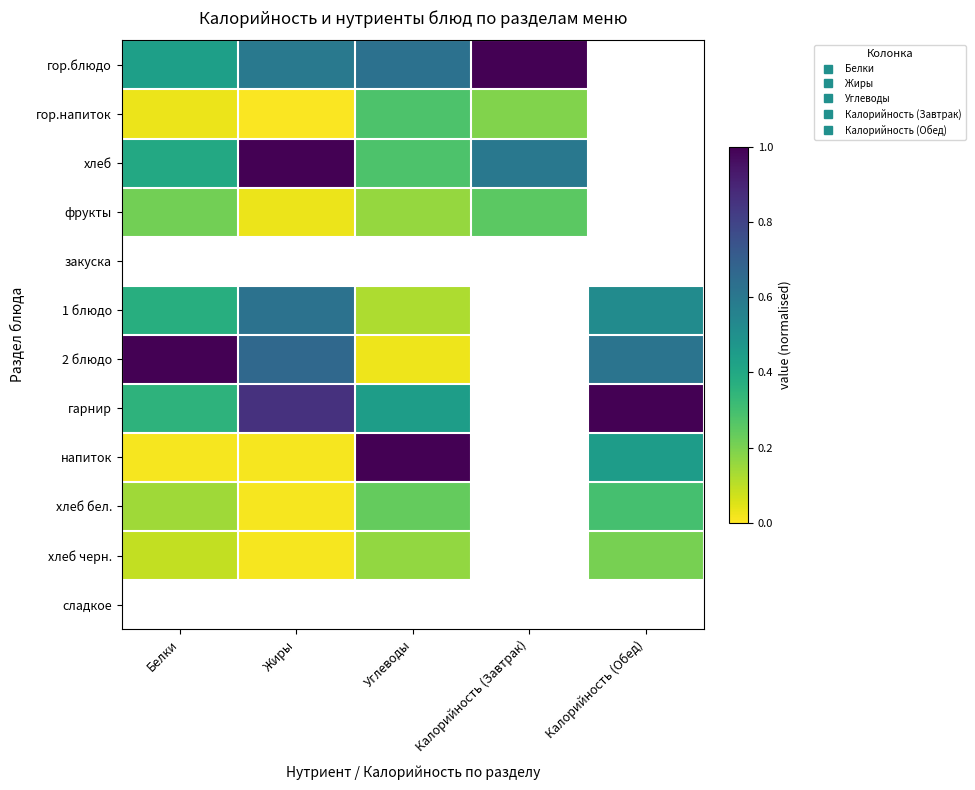

Reading left to right, what are all the values shown in this chart?

гор.блюдо: Белки=0.4	Жиры=0.6	Углеводы=0.6	Калорийность (Завтрак)=1.0	Калорийность (Обед)=0.0
гор.напиток: Белки=0.0	Жиры=0.0	Углеводы=0.3	Калорийность (Завтрак)=0.2	Калорийность (Обед)=0.0
хлеб: Белки=0.4	Жиры=1.0	Углеводы=0.3	Калорийность (Завтрак)=0.6	Калорийность (Обед)=0.0
фрукты: Белки=0.2	Жиры=0.0	Углеводы=0.2	Калорийность (Завтрак)=0.3	Калорийность (Обед)=0.0
закуска: Белки=0.0	Жиры=0.0	Углеводы=0.0	Калорийность (Завтрак)=0.0	Калорийность (Обед)=0.0
1 блюдо: Белки=0.4	Жиры=0.6	Углеводы=0.1	Калорийность (Завтрак)=0.0	Калорийность (Обед)=0.5
2 блюдо: Белки=1.0	Жиры=0.7	Углеводы=0.0	Калорийность (Завтрак)=0.0	Калорийность (Обед)=0.6
гарнир: Белки=0.4	Жиры=0.9	Углеводы=0.4	Калорийность (Завтрак)=0.0	Калорийность (Обед)=1.0
напиток: Белки=0.0	Жиры=0.0	Углеводы=1.0	Калорийность (Завтрак)=0.0	Калорийность (Обед)=0.4
хлеб бел.: Белки=0.1	Жиры=0.0	Углеводы=0.2	Калорийность (Завтрак)=0.0	Калорийность (Обед)=0.3
хлеб черн.: Белки=0.1	Жиры=0.0	Углеводы=0.2	Калорийность (Завтрак)=0.0	Калорийность (Обед)=0.2
сладкое: Белки=0.0	Жиры=0.0	Углеводы=0.0	Калорийность (Завтрак)=0.0	Калорийность (Обед)=0.0